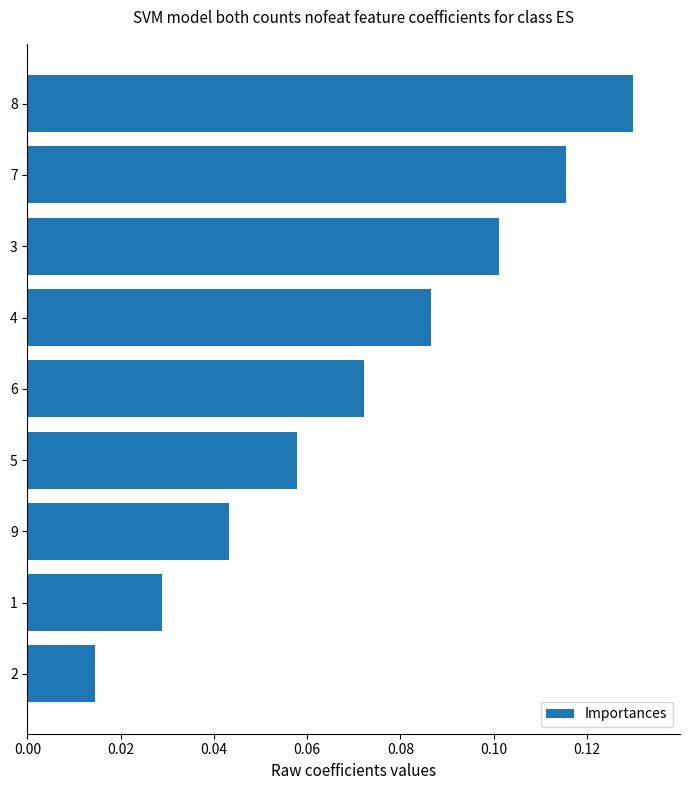

How many bars are there in total?

9